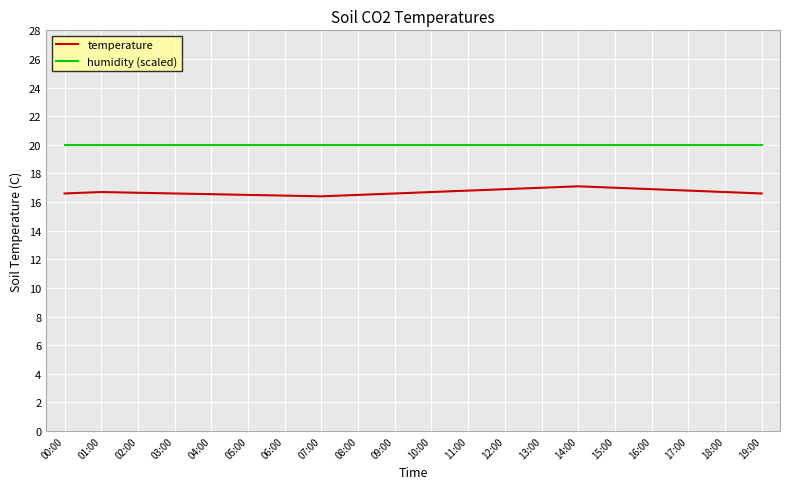

Is this an area chart (filled region under the line)?

No